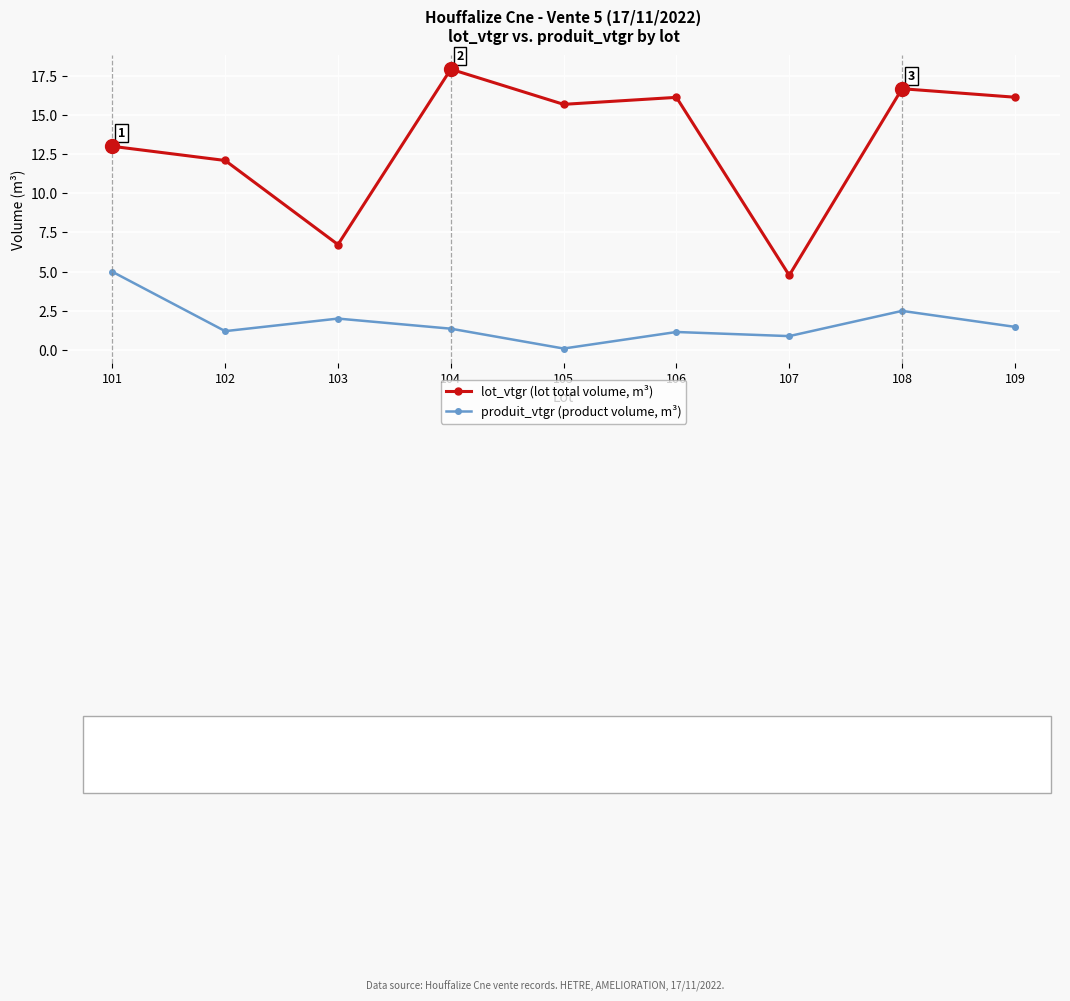

What is the total value across all series at 109?

17.6